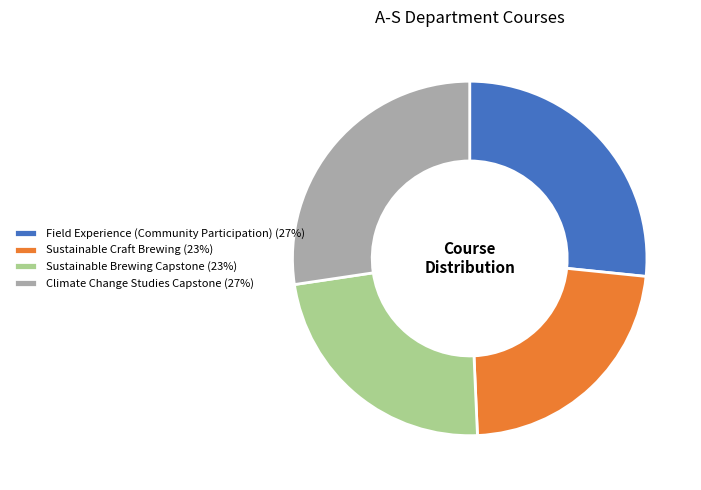

Do Sustainable Brewing Capstone (23%) and Sustainable Craft Brewing (23%) together represent more than half of the pie?

No